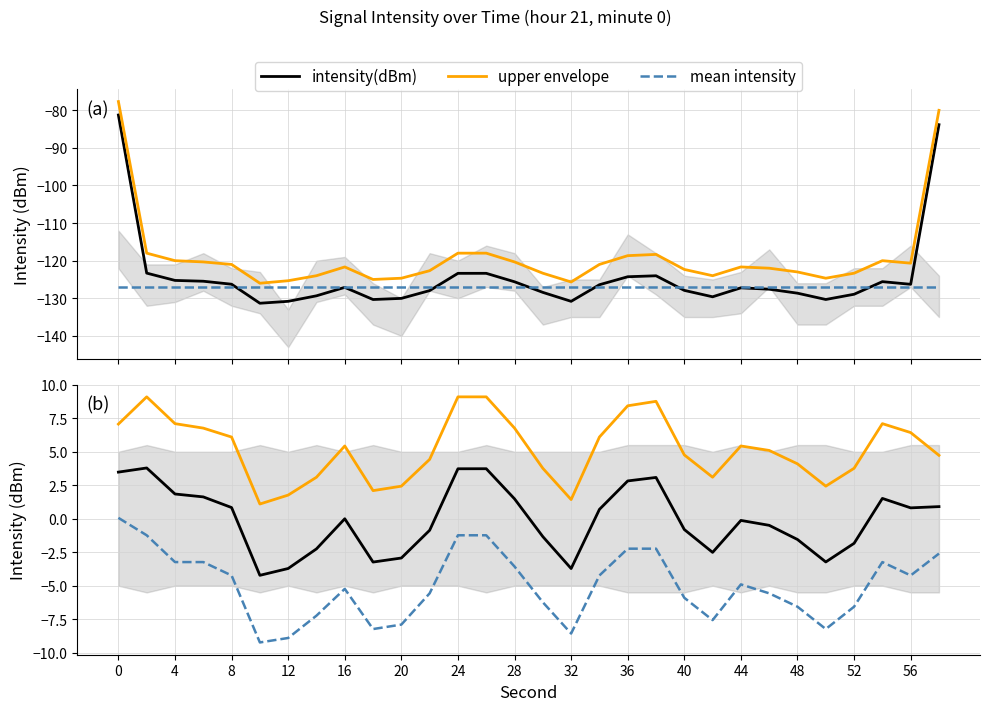

What is the minimum value for upper envelope?

-126.0